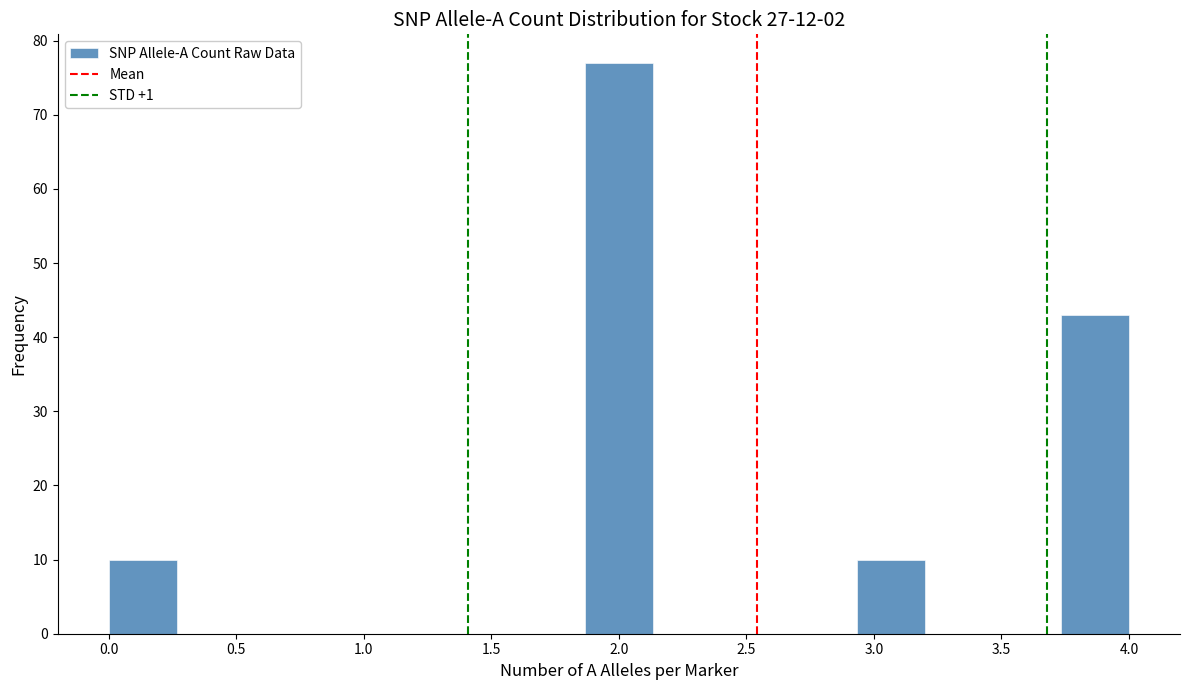

What is the height of the bar covering 1.85 to 2.15 on the x-axis? Neither the bar edges nor the heights are printed on the chart, so give them approximately, as read against the axes.

77